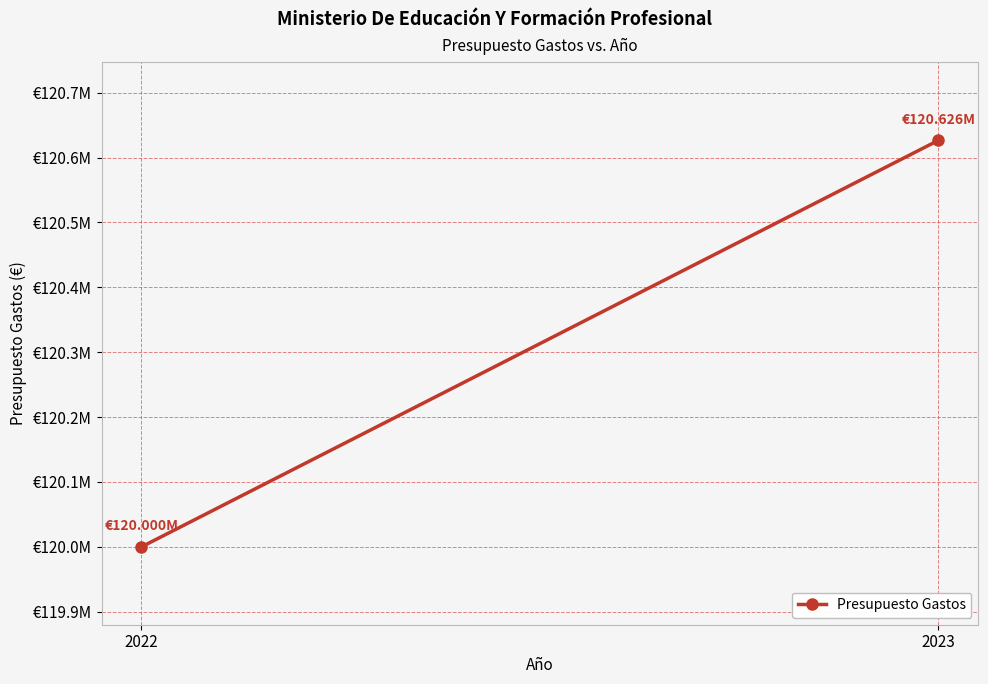

Reading left to right, list all the values displayed in this chart.

120000000	120626500